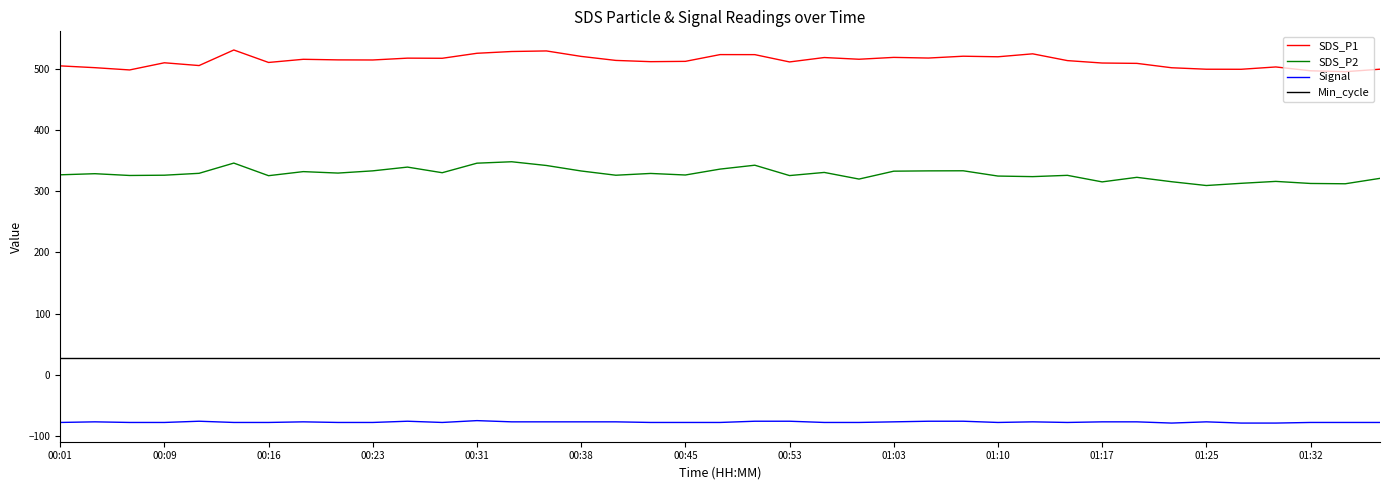

List the series in order of their overall mean, lowest first.

Signal, Min_cycle, SDS_P2, SDS_P1